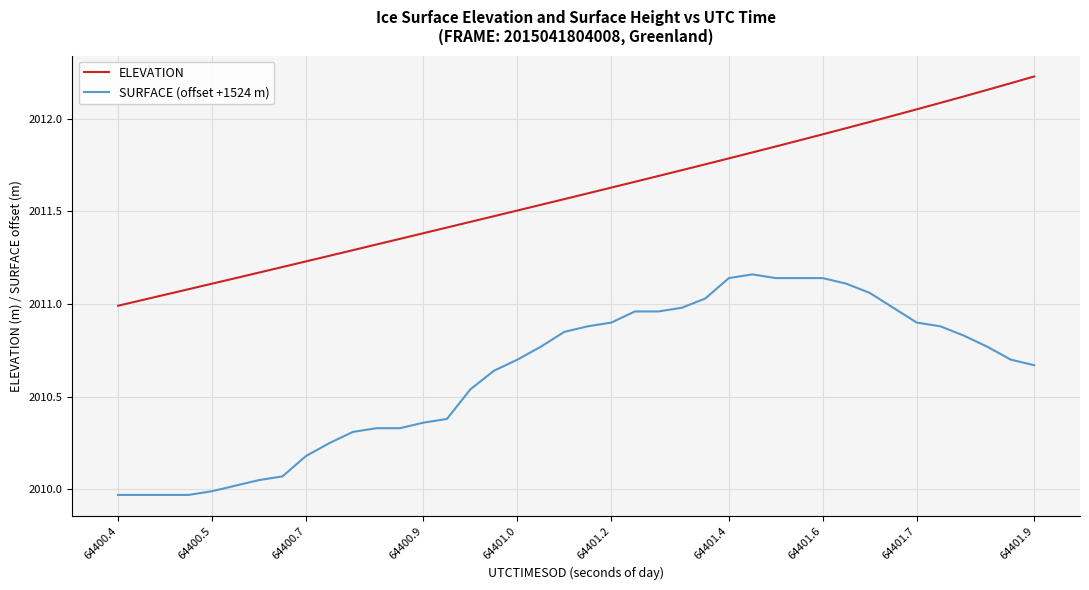

True or false: SURFACE (offset +1524 m) and ELEVATION cross at least once.

False